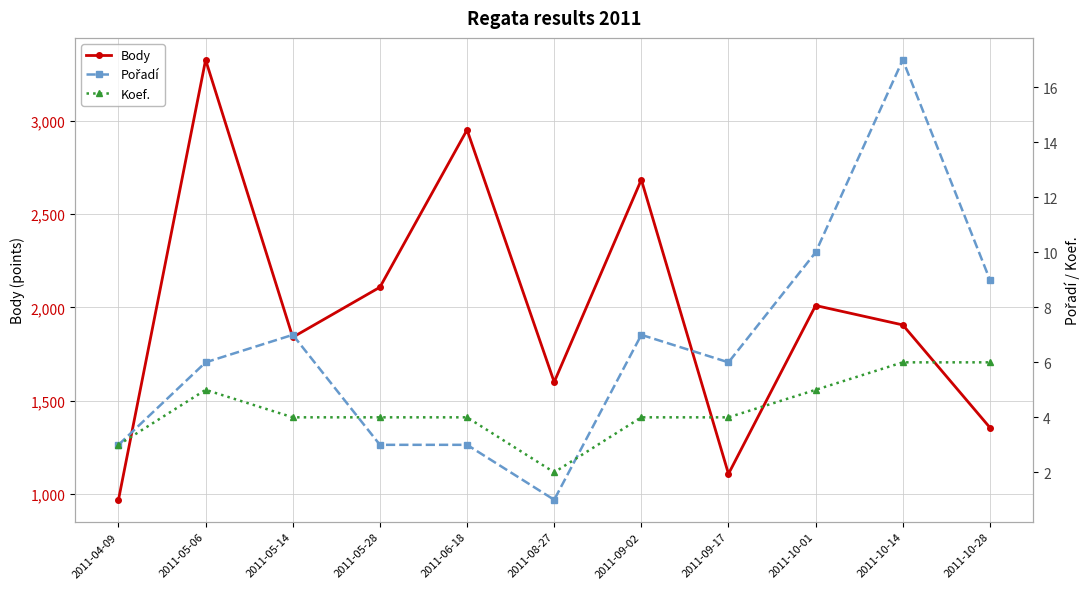

Where does the Pořadí series first go above 6?

2011-05-14